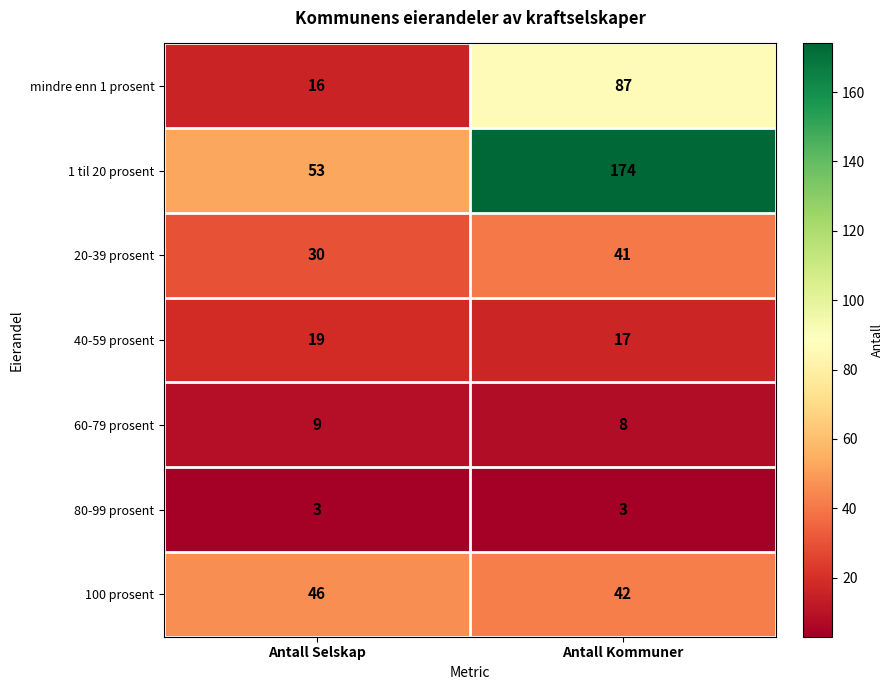

At which category is the sum across all series the highest?

Antall Kommuner